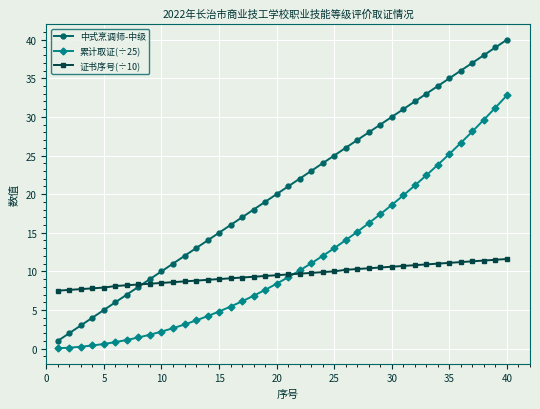

What is the value of the 证书序号(÷10) point at the 20th from the left?

9.5